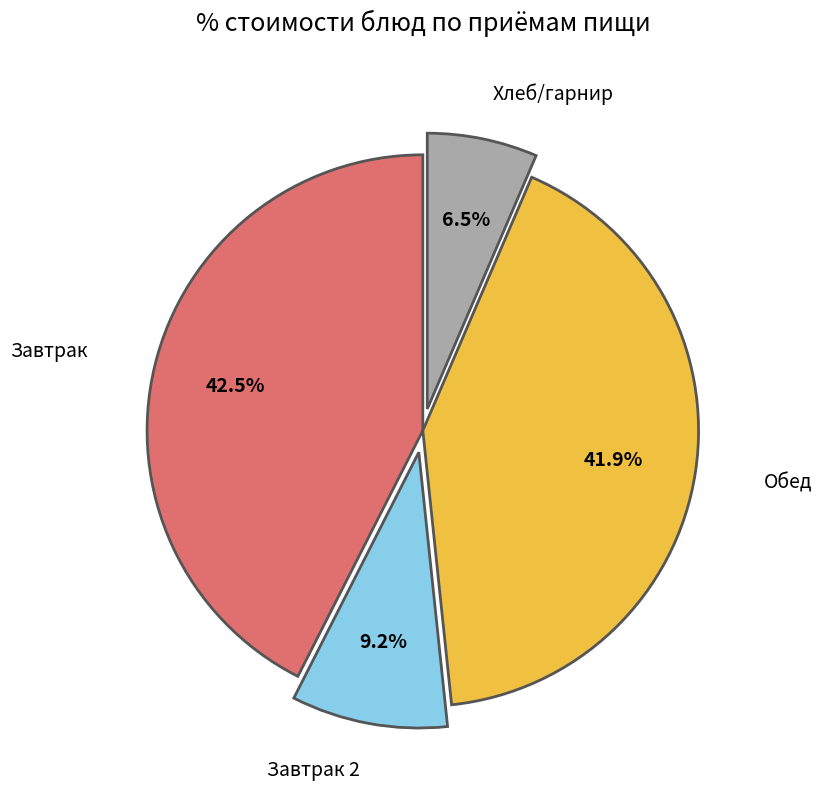

What portion of the pie excludes Завтрак 2?

90.8%